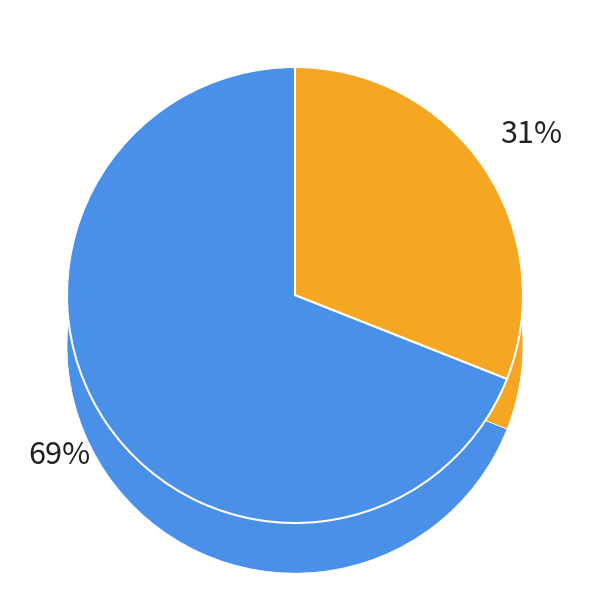

Is it true that Finland is 80% of the pie?

False